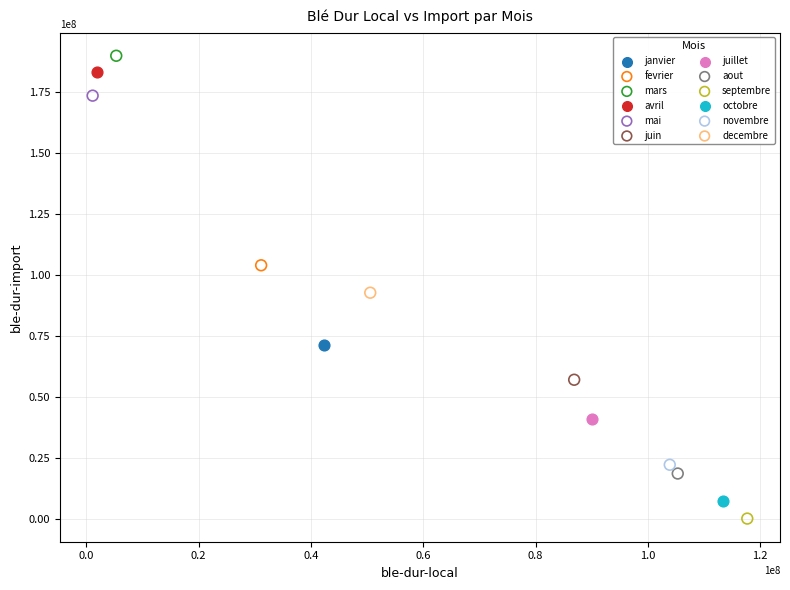

What are all the series names shown in the legend?

janvier, fevrier, mars, avril, mai, juin, juillet, aout, septembre, octobre, novembre, decembre